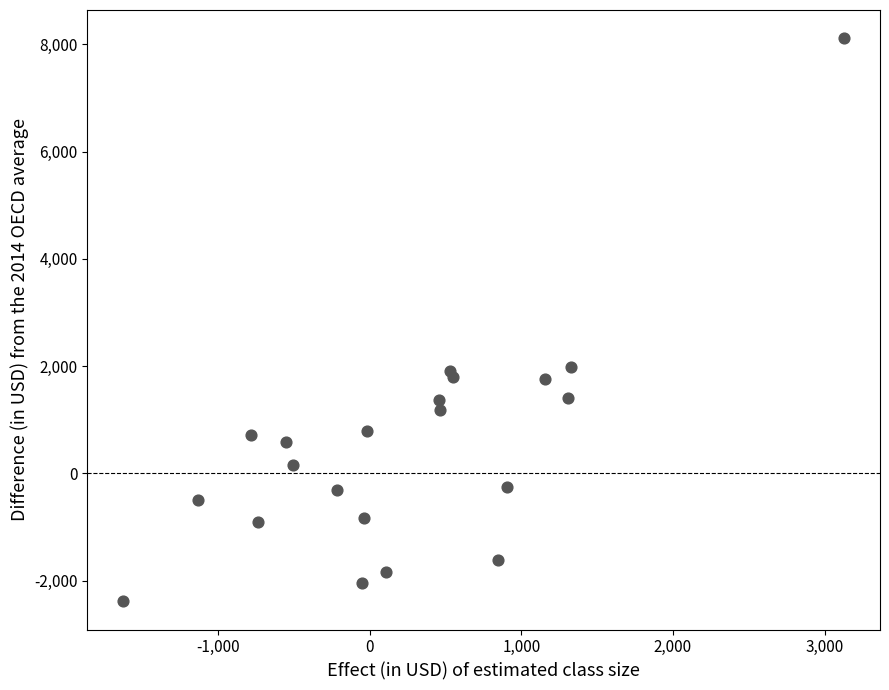

What is the range of X values (max minus min)?

4752.0